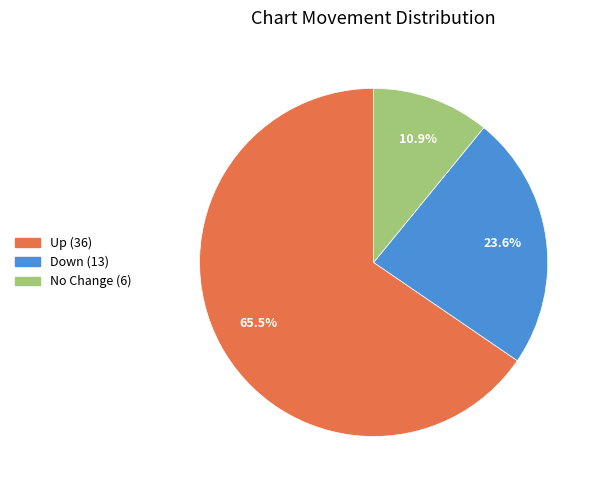

How many segments does this pie chart have?

3